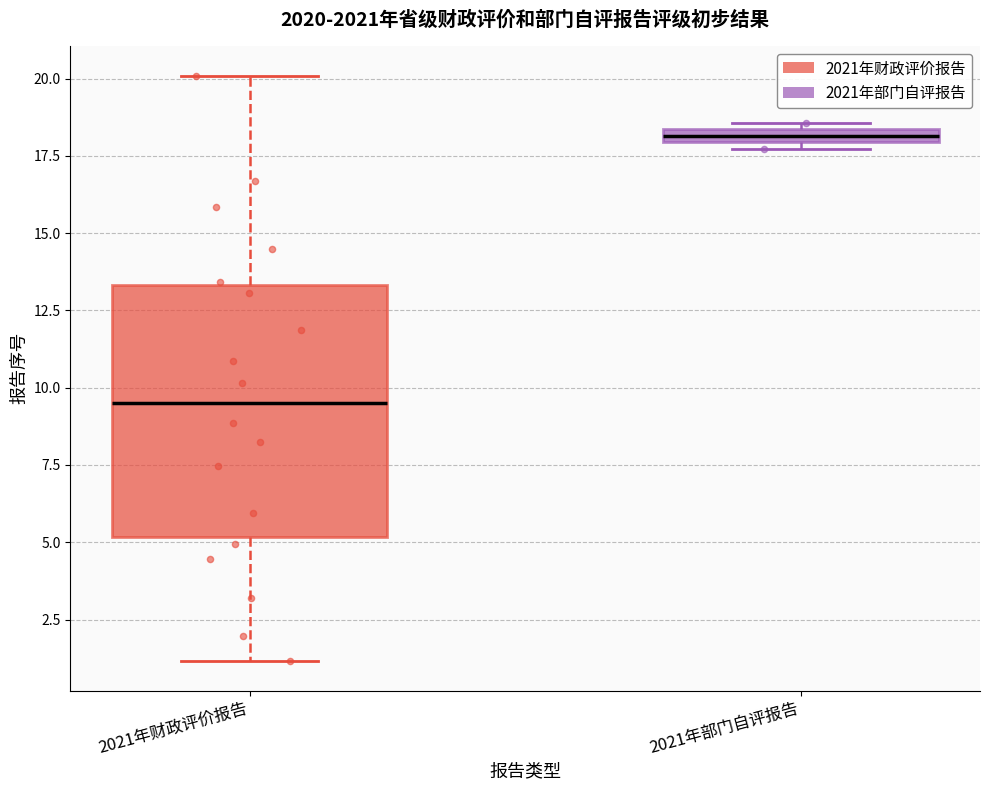

Which box is the tallest, from its lower edge to its upper edge?

2021年财政评价报告